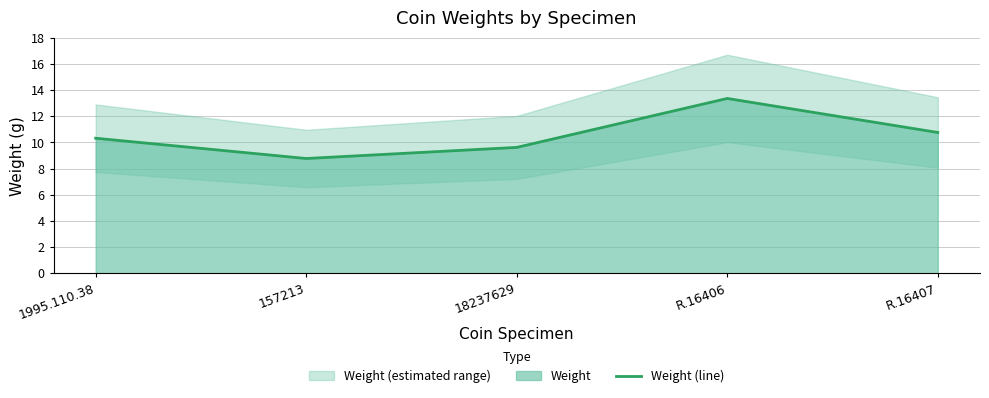

What is the maximum value shown in the chart?

13.4